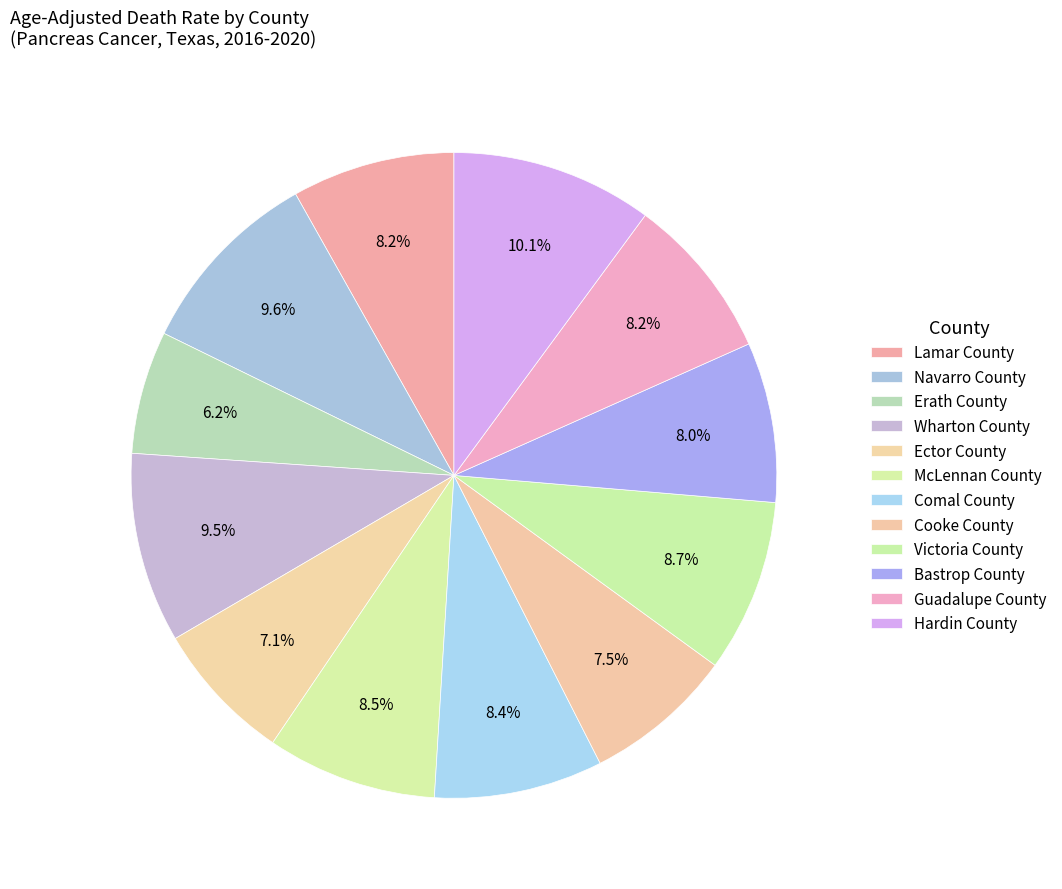

Combined, what portion of the pie is Erath County and Wharton County?

15.7%